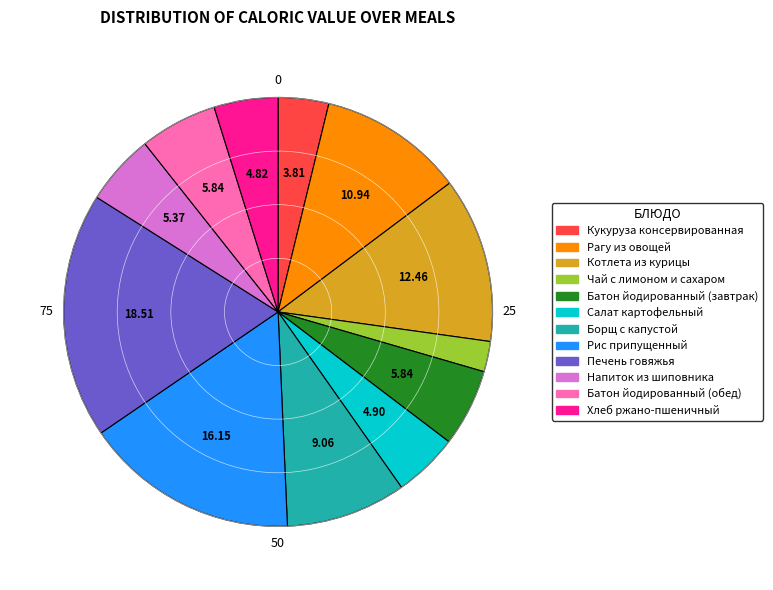

Count the number of slices in the pie.

12